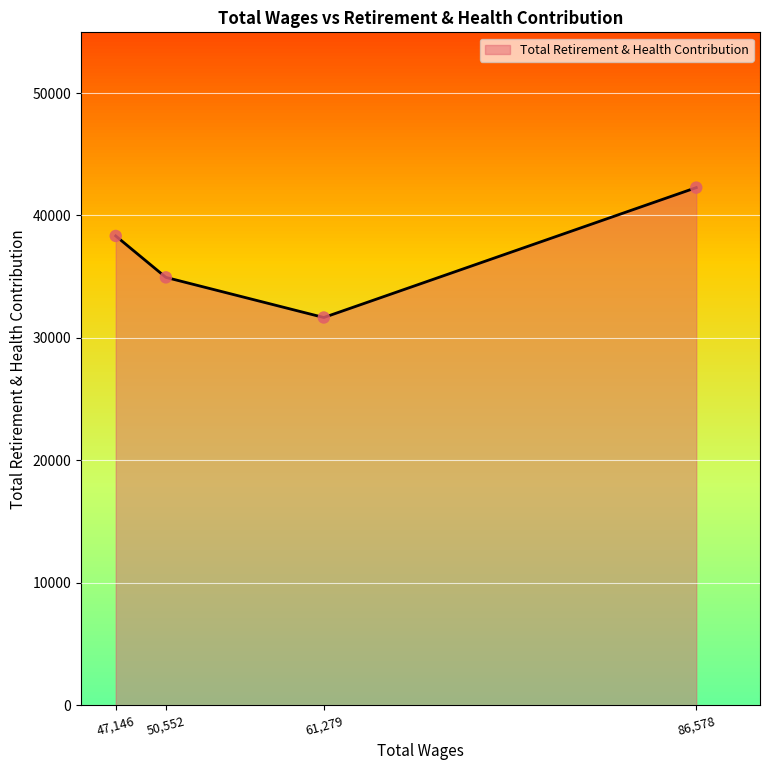

Which has a higher value, 61,279 or 50,552?

50,552